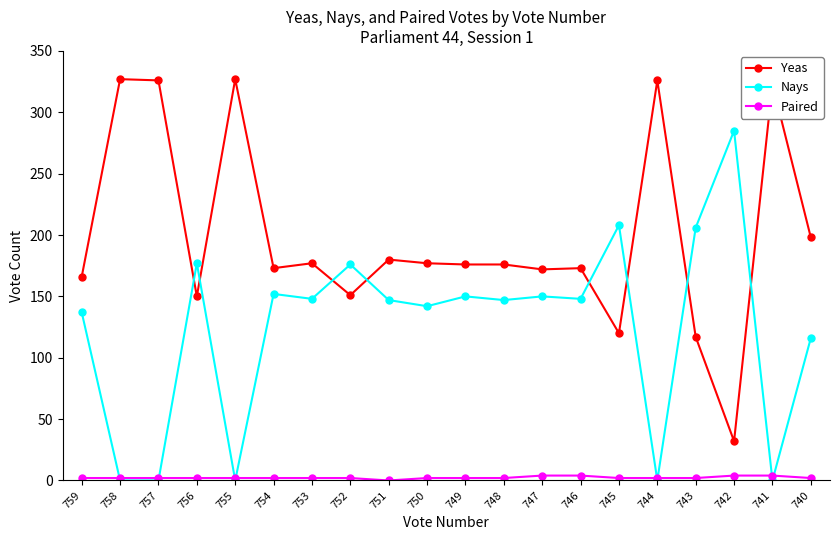

At which category does Nays reach its first local peak?

756